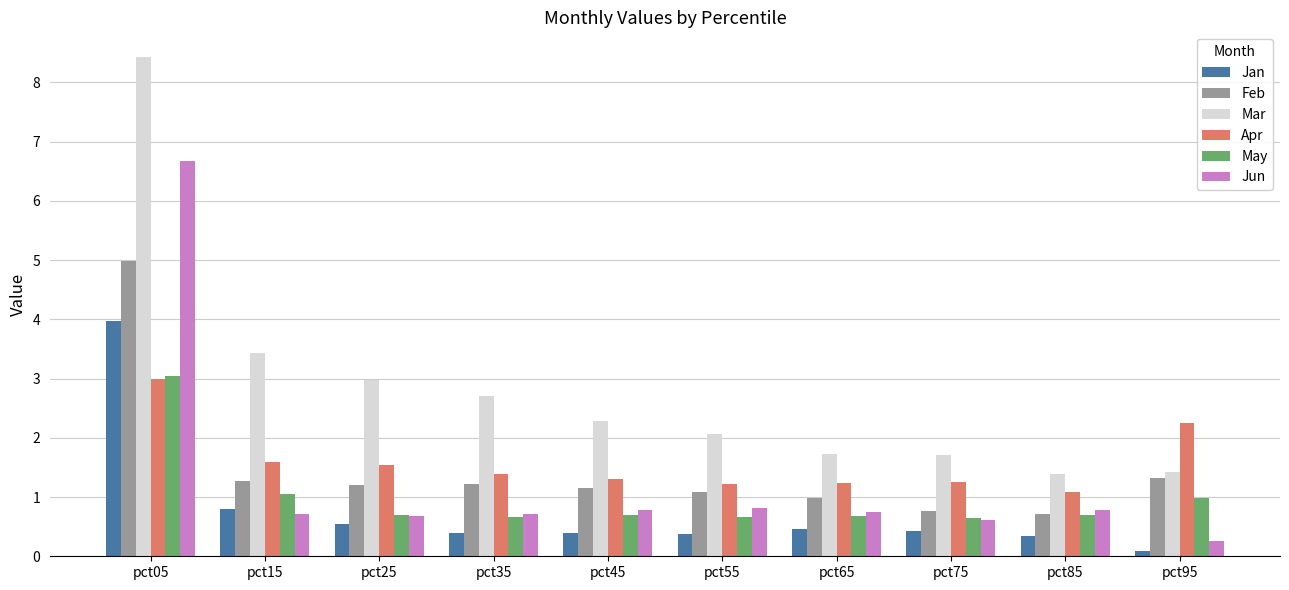

The value of May at pct55 is 0.2. True or false?

False